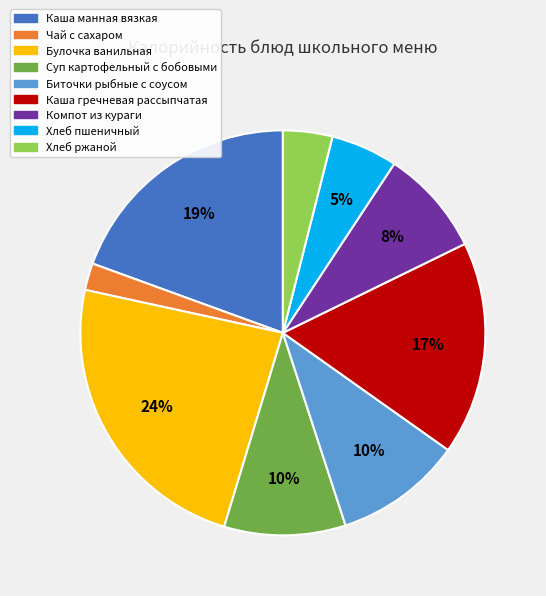

To the nearest percent, what percentage of the pie is Каша гречневая рассыпчатая?

17%